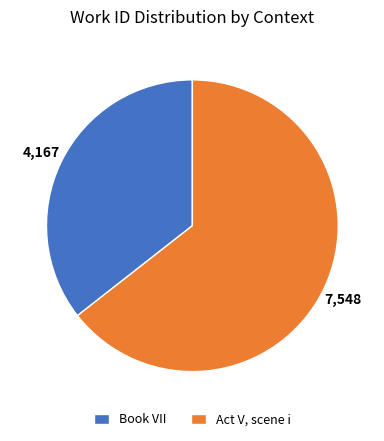

How many segments does this pie chart have?

2